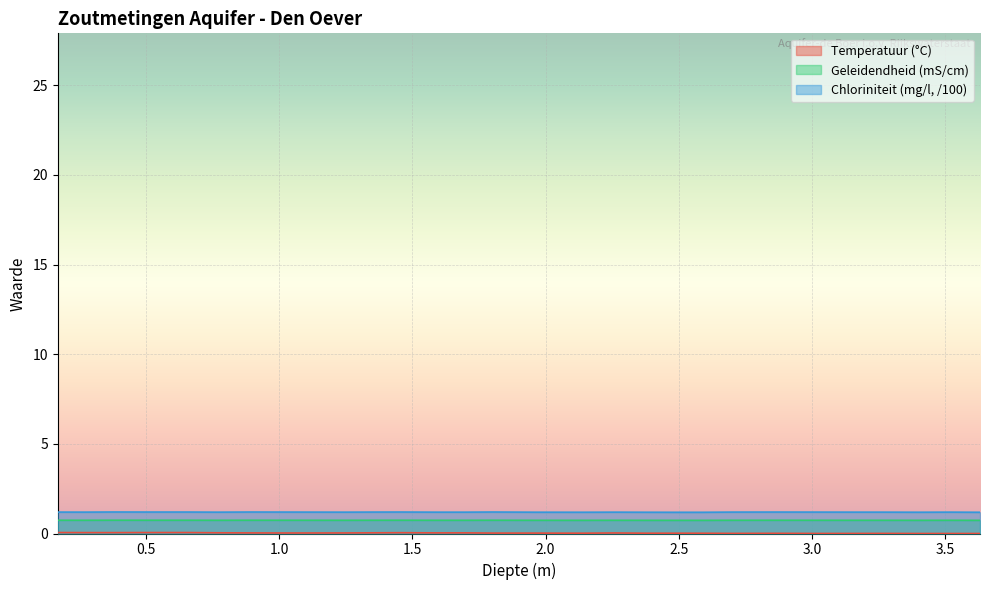

True or false: Chloriniteit (mg/l, /100) has more than 1 points higher than both neighbors.

True